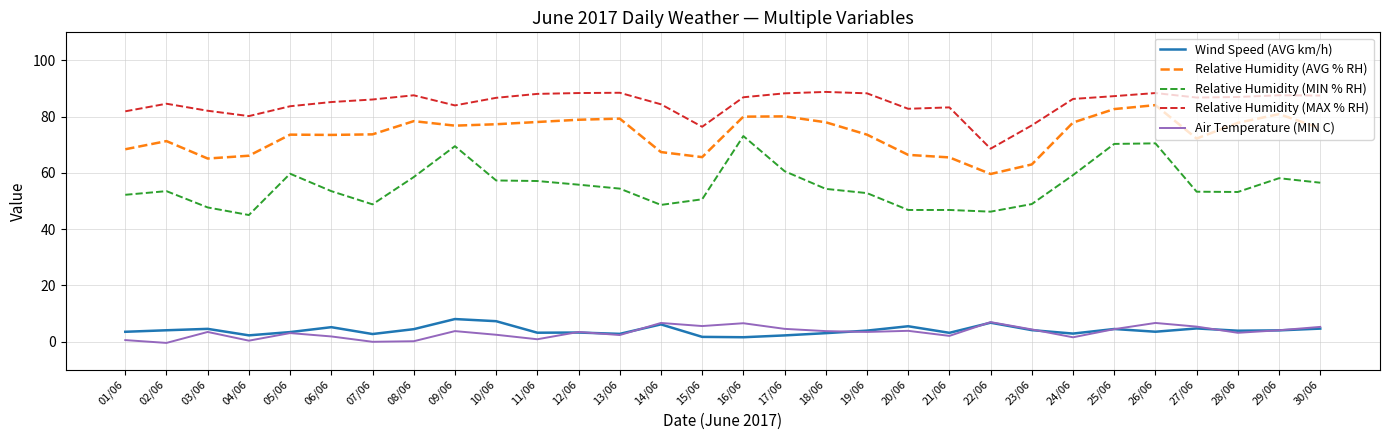

What is the spread (max minus min) of values at 29/06?

83.6